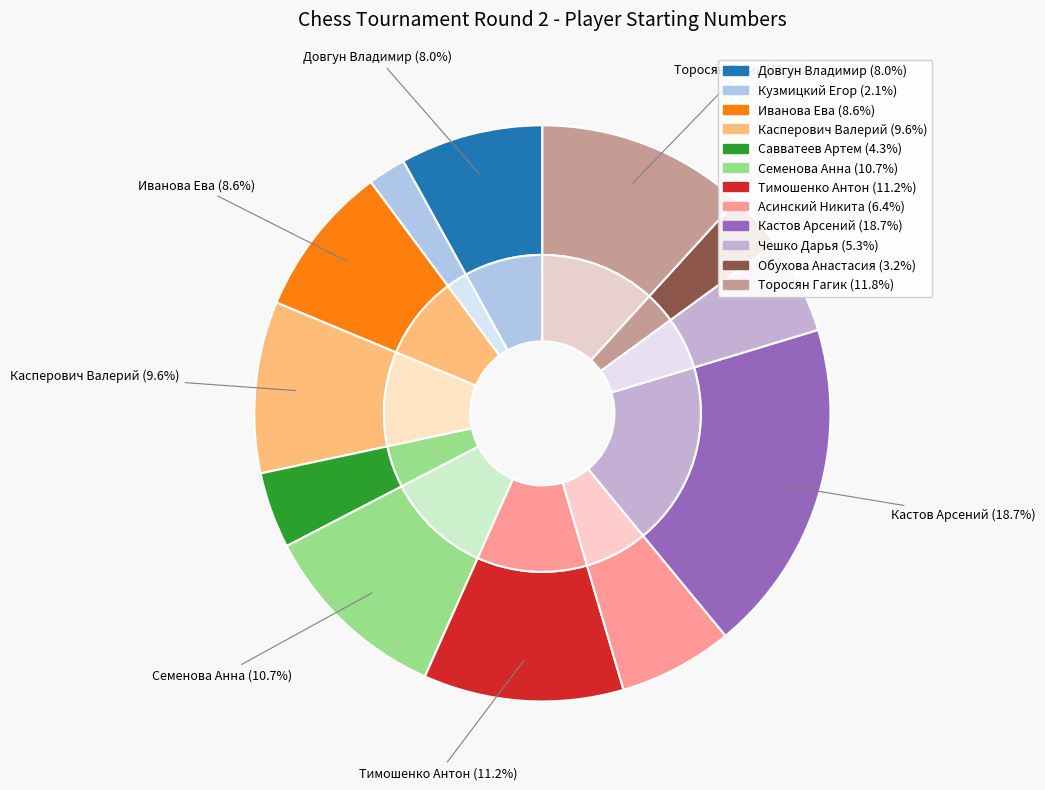

Is it true that Довгун Владимир is 2% of the pie?

False